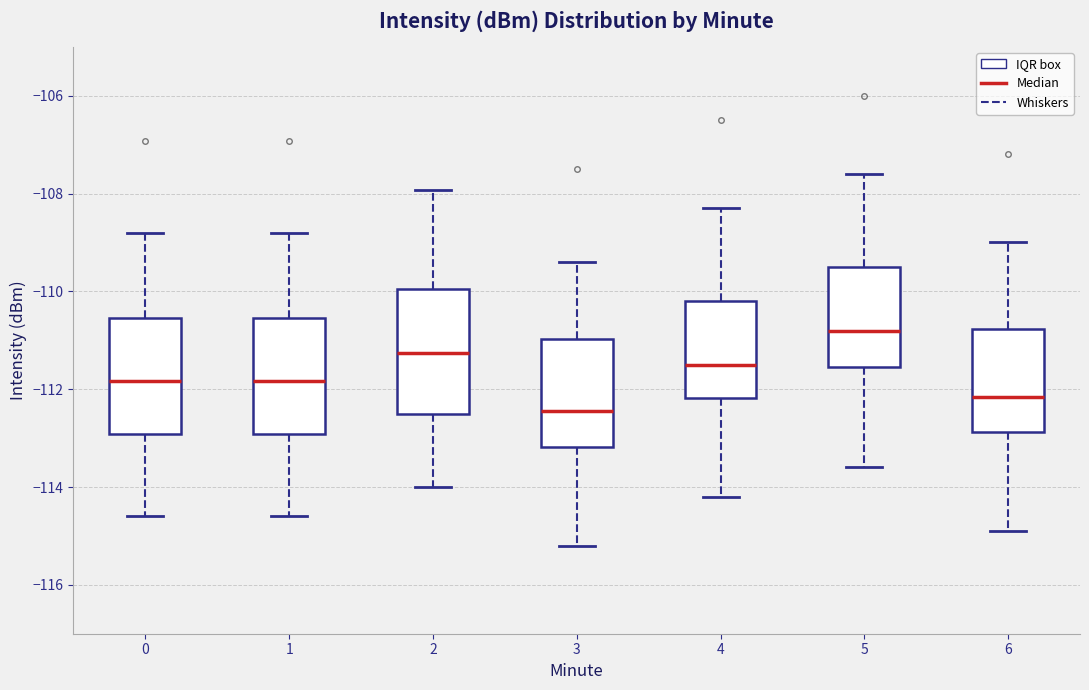

Where does the upper whisker of the box at x = 6 end on the y-axis? The values are not printed on the chart, so give them approximately, as read against the axis.

-109.0